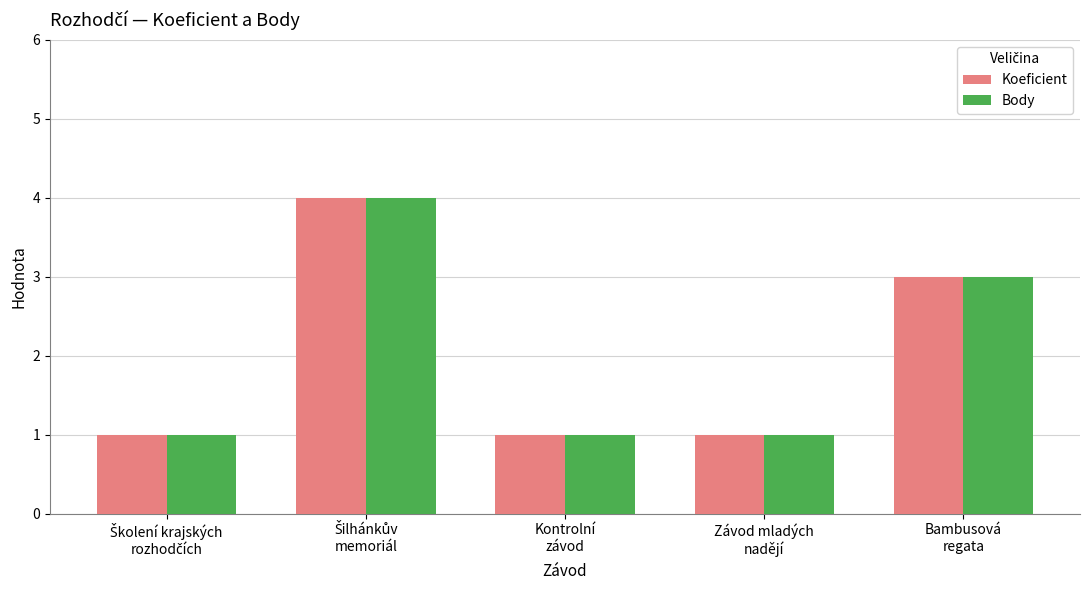

What is the label of the 5th bar from the left?

Bambusová
regata